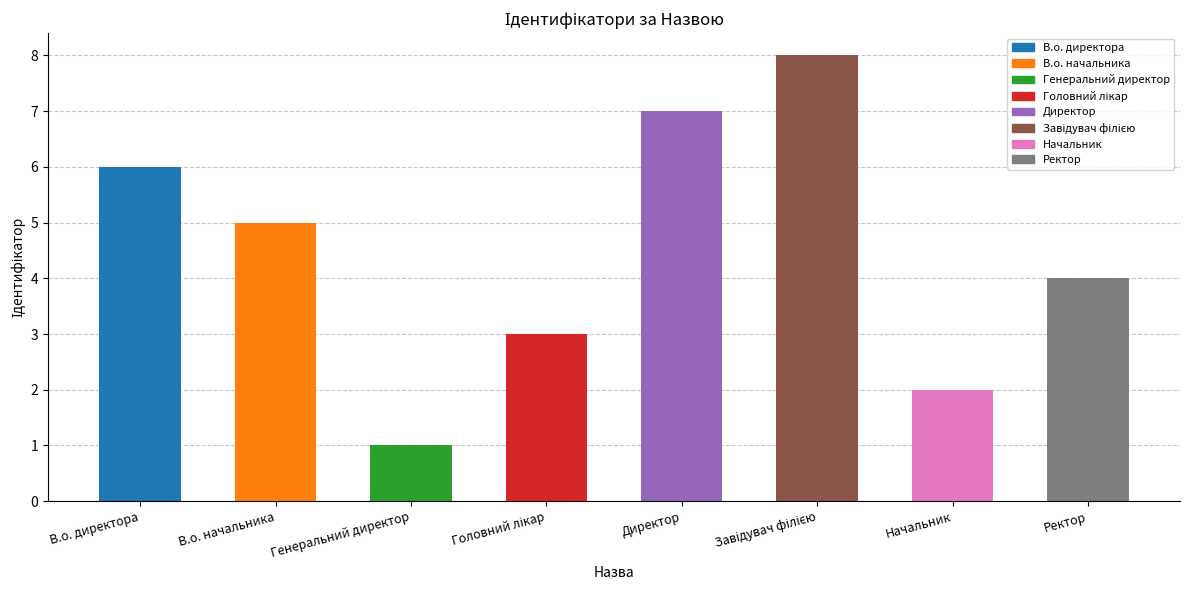

Where is the data nearest to the value 4?

Ректор